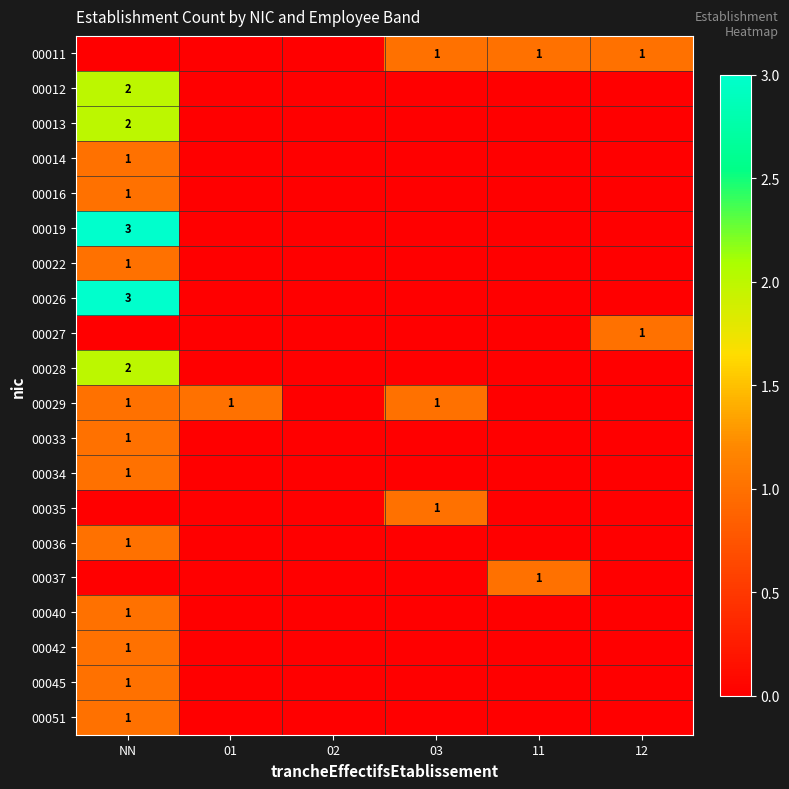

The 00029 series shows 2 at 01. True or false?

False